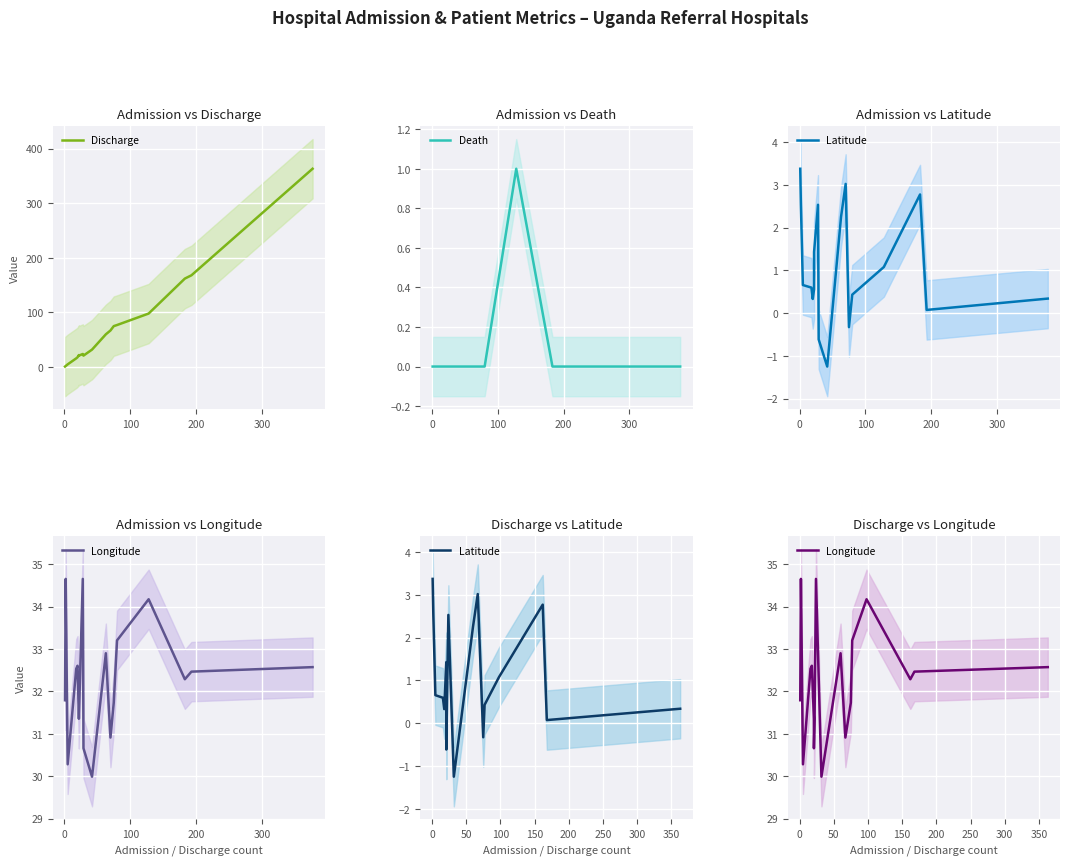

How many negative values does the Latitude series have?

3